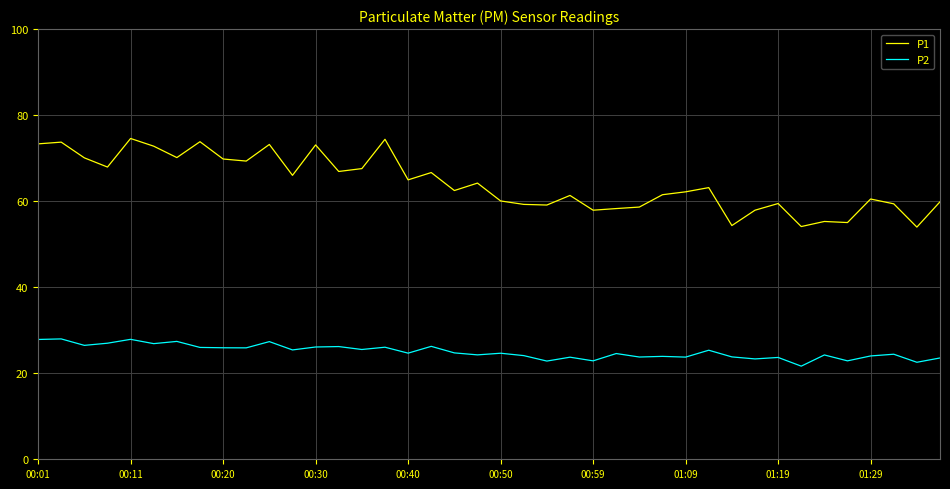

What are all the series names shown in the legend?

P1, P2